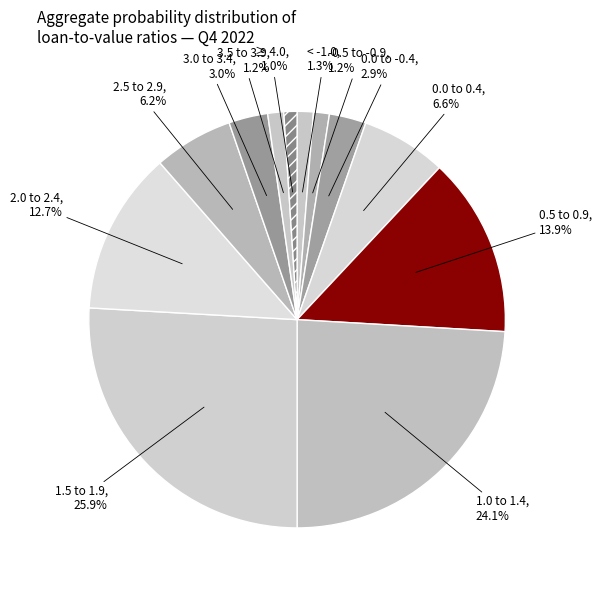

Which slice is the largest?

1.5 to 1.9